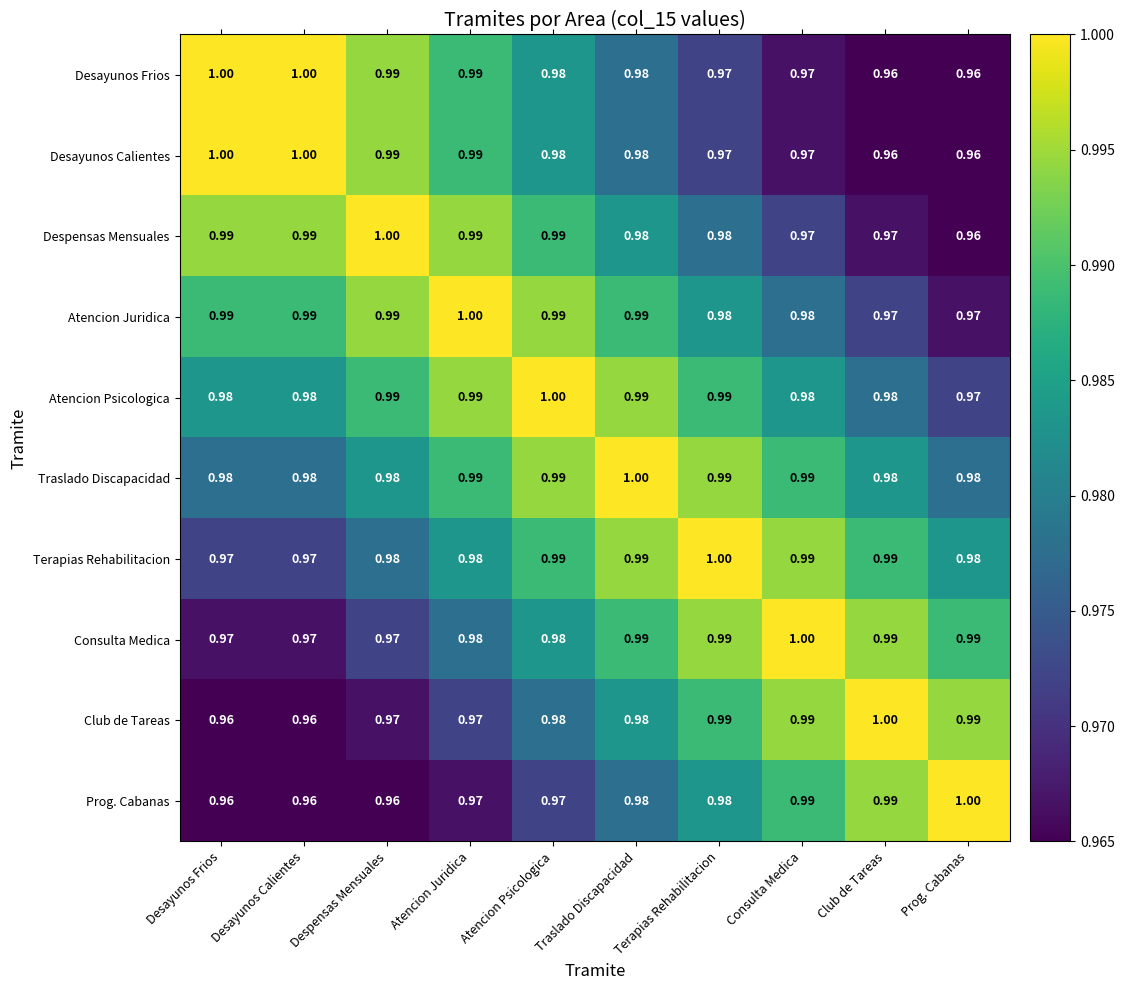

Is the value of Atencion Juridica at Traslado Discapacidad greater than the value of Consulta Medica at Atencion Juridica?

Yes